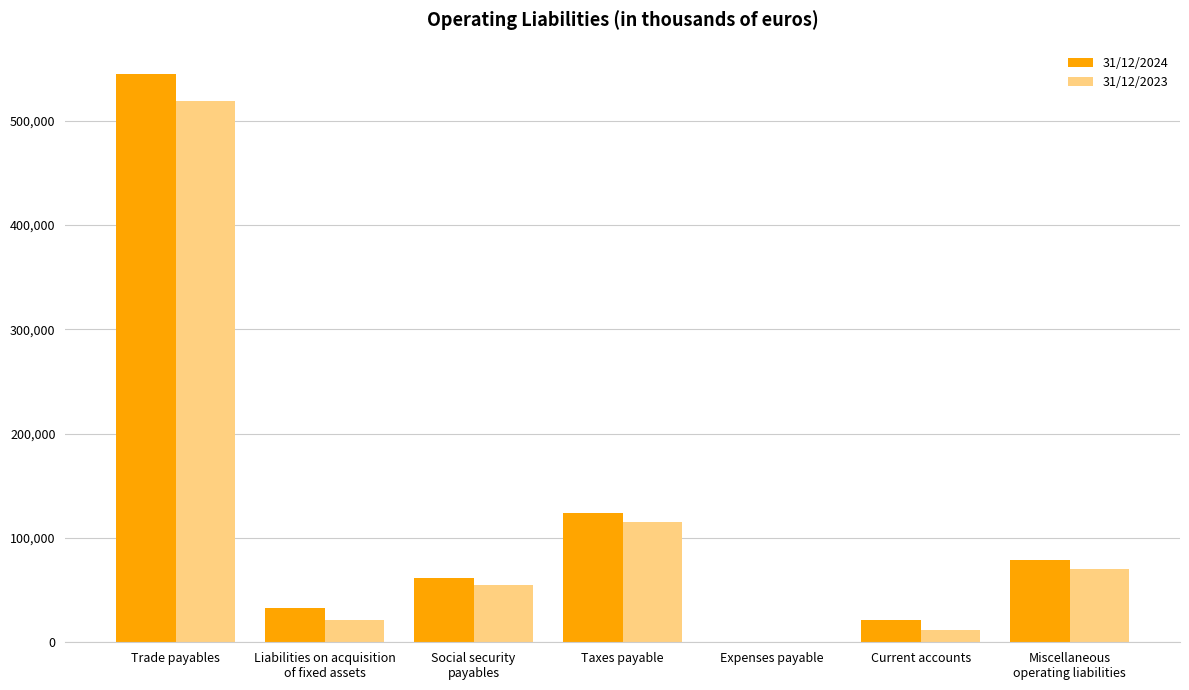

The value of 31/12/2024 at Miscellaneous
operating liabilities is 28180. True or false?

False